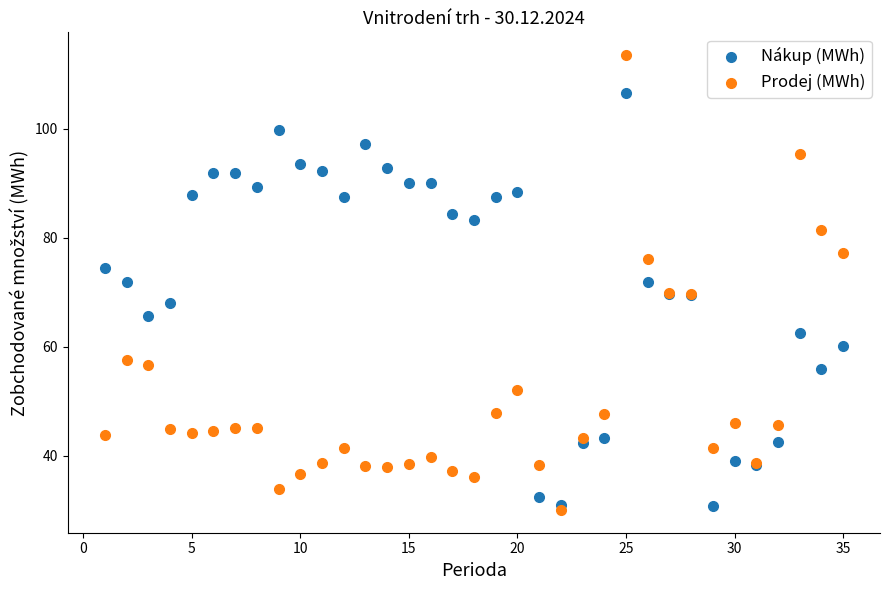

Which series has the largest Y range (max minus min)?

Prodej (MWh)